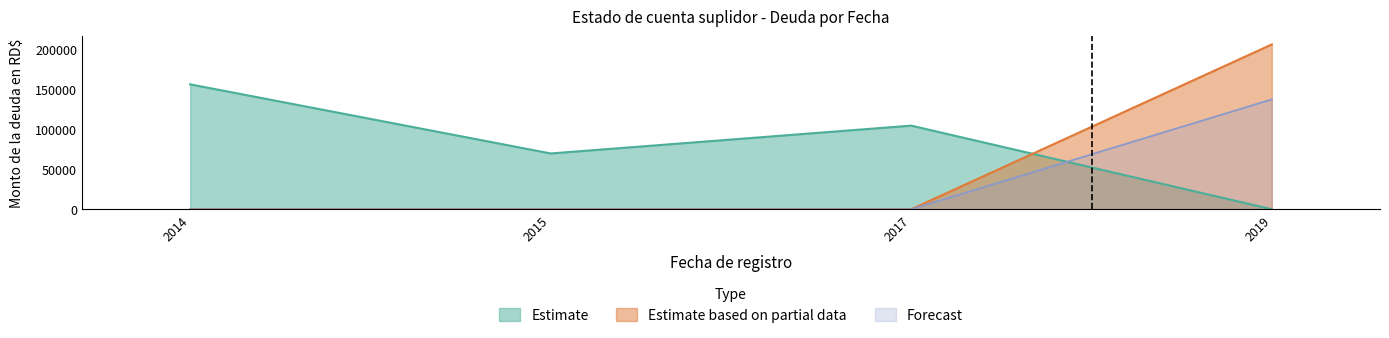

What is the spread (max minus min) of values at 2015?

69600.0